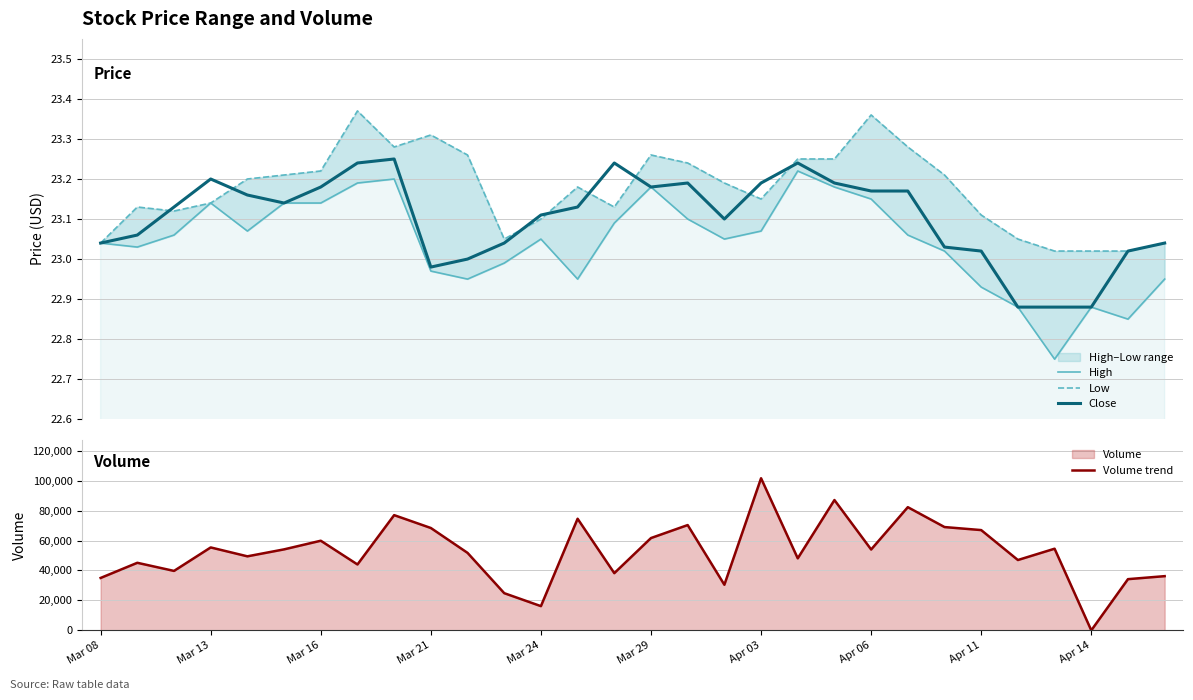

How many categories are shown in the chart?

30